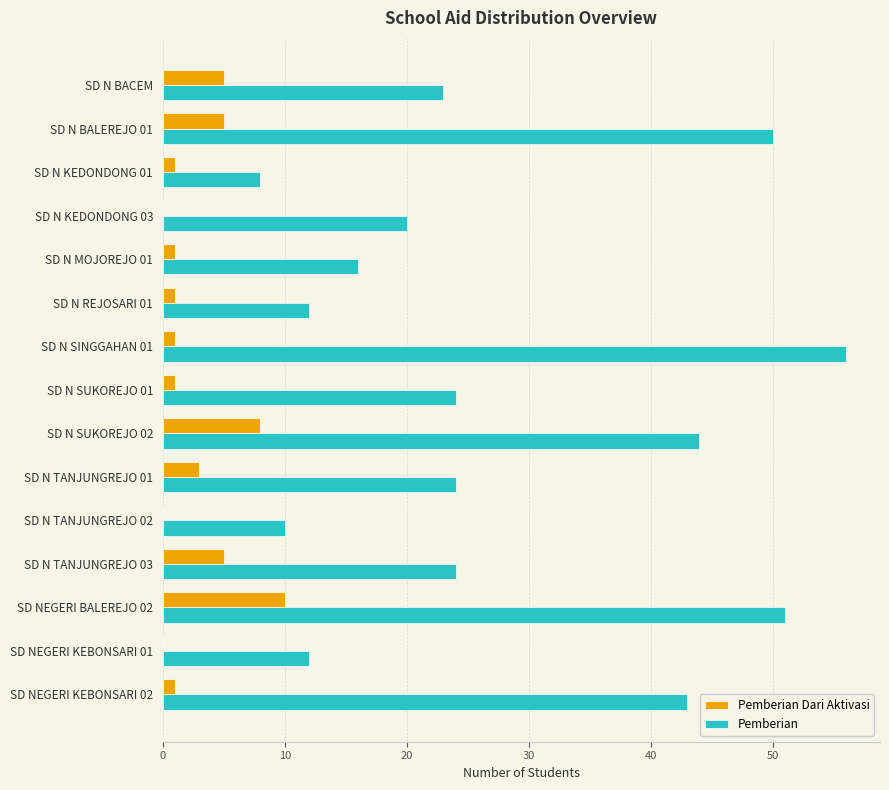

What is the maximum value for Pemberian?

56